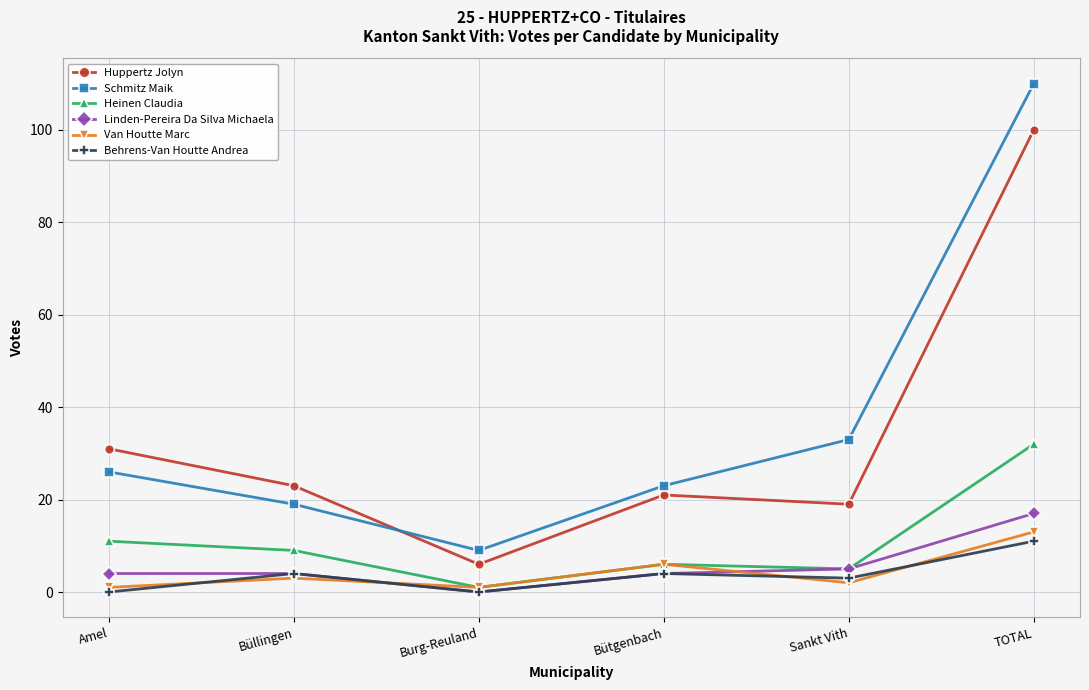

At which label is Van Houtte Marc closest to 7?

Bütgenbach